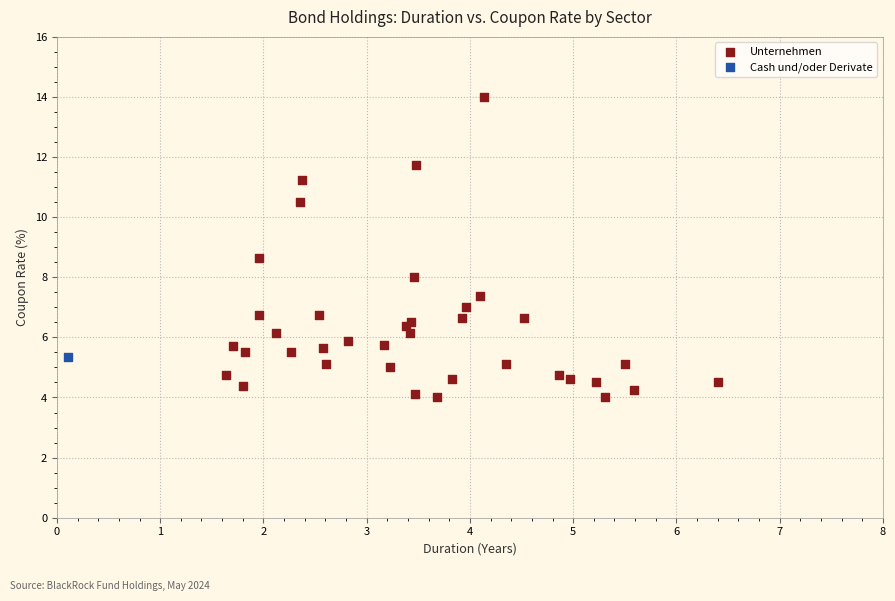

What are all the series names shown in the legend?

Unternehmen, Cash und/oder Derivate